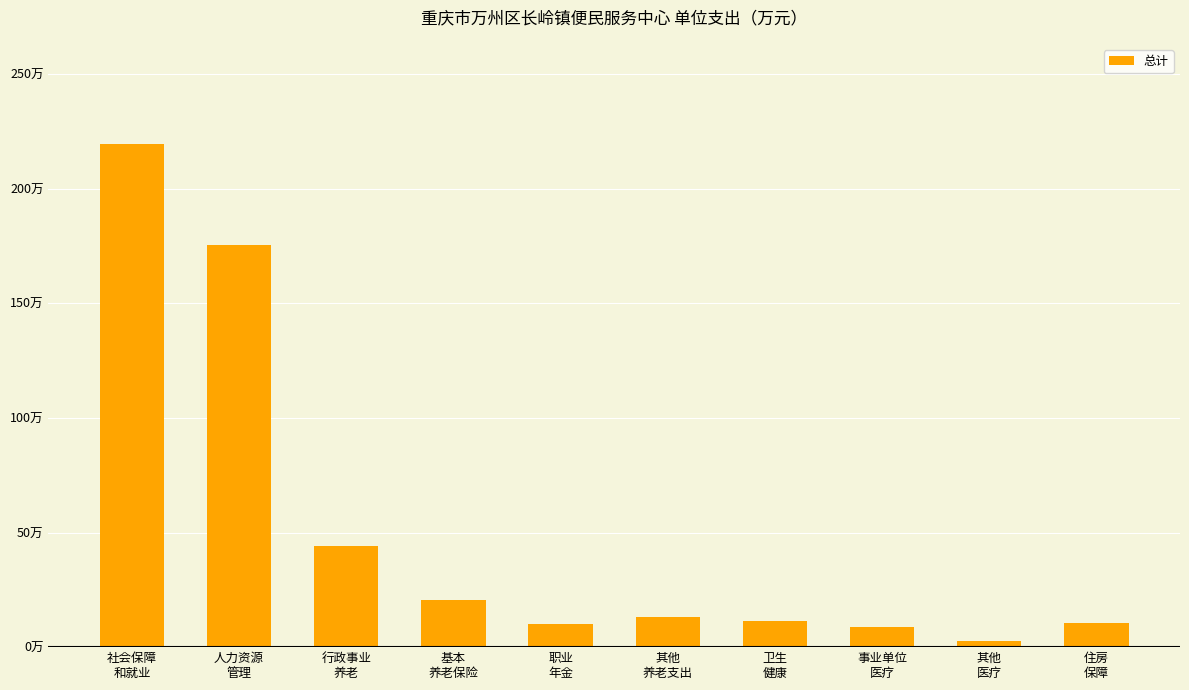

Reading left to right, extract all data points from this chart.

社会保障
和就业=219.3	人力资源
管理=175.3	行政事业
养老=44.1	基本
养老保险=20.5	职业
年金=10.3	其他
养老支出=13.3	卫生
健康=11.4	事业单位
医疗=8.8	其他
医疗=2.6	住房
保障=10.6